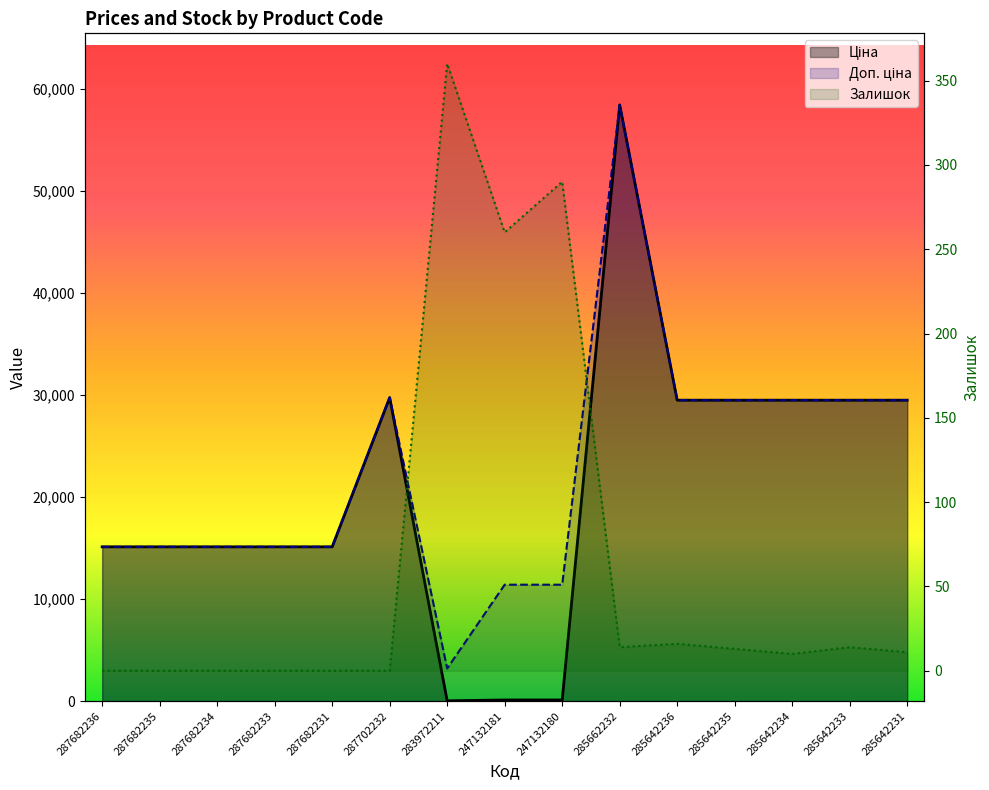

Which series ends up on top after the final intersection of Залишок and Ціна?

Ціна